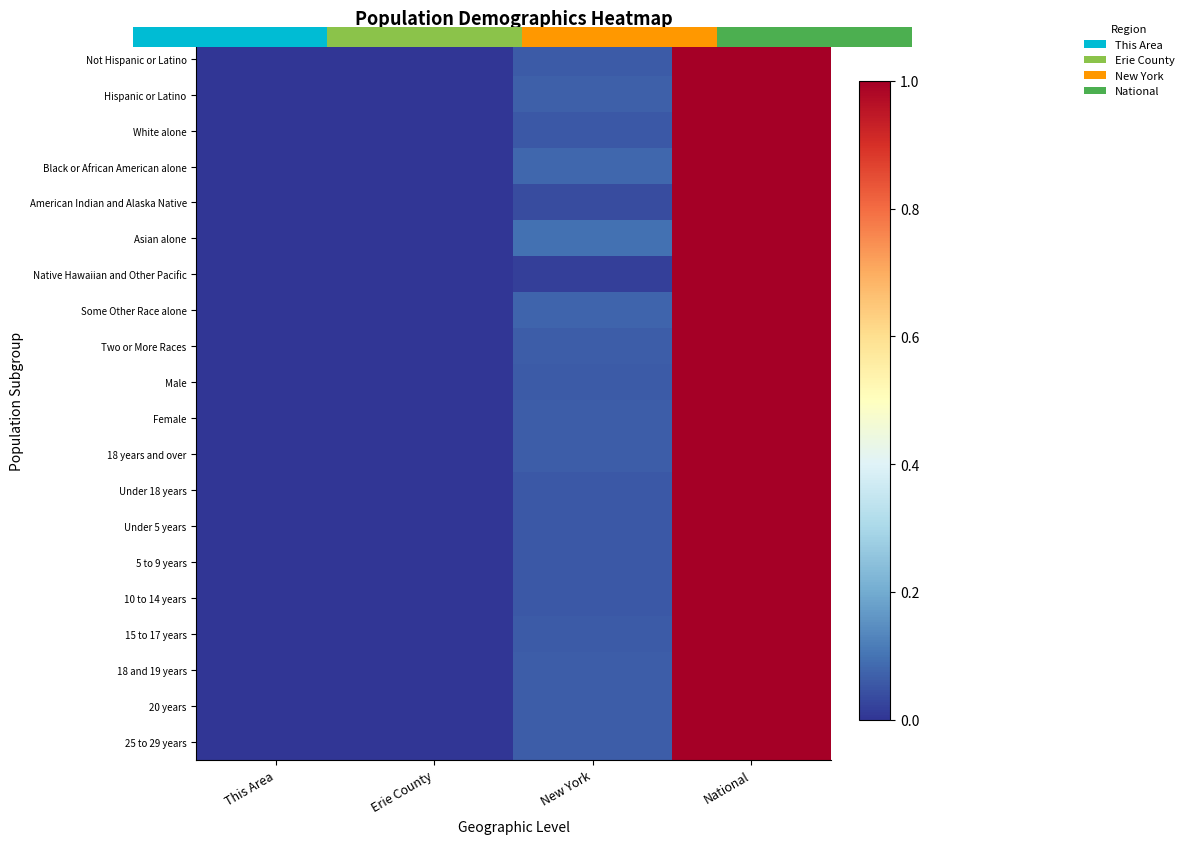

Rank the series at This Area from highest to lowest value.

Not Hispanic or Latino, Hispanic or Latino, White alone, Black or African American alone, American Indian and Alaska Native, Asian alone, Native Hawaiian and Other Pacific, Some Other Race alone, Two or More Races, Male, Female, 18 years and over, Under 18 years, Under 5 years, 5 to 9 years, 10 to 14 years, 15 to 17 years, 18 and 19 years, 20 years, 25 to 29 years